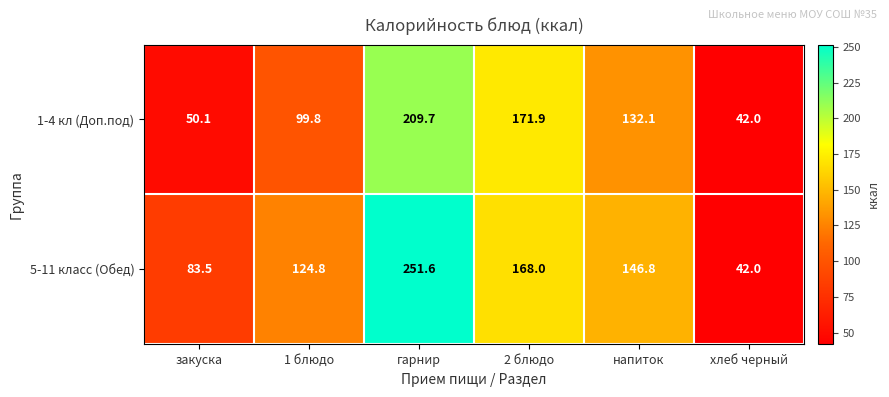

List the series in order of their peak value, lowest first.

1-4 кл (Доп.под), 5-11 класс (Обед)